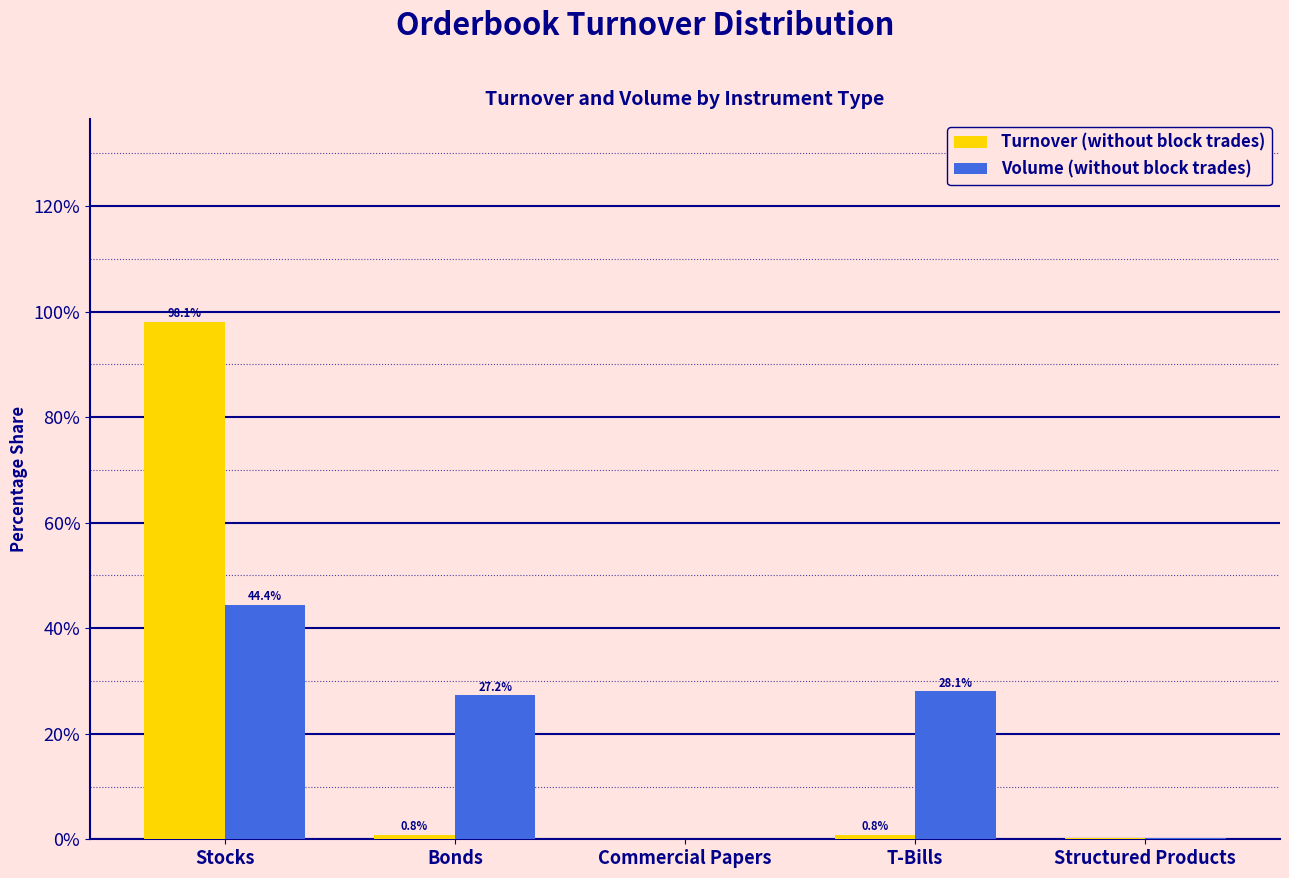

Where is Volume (without block trades) nearest to the value 22?

Bonds